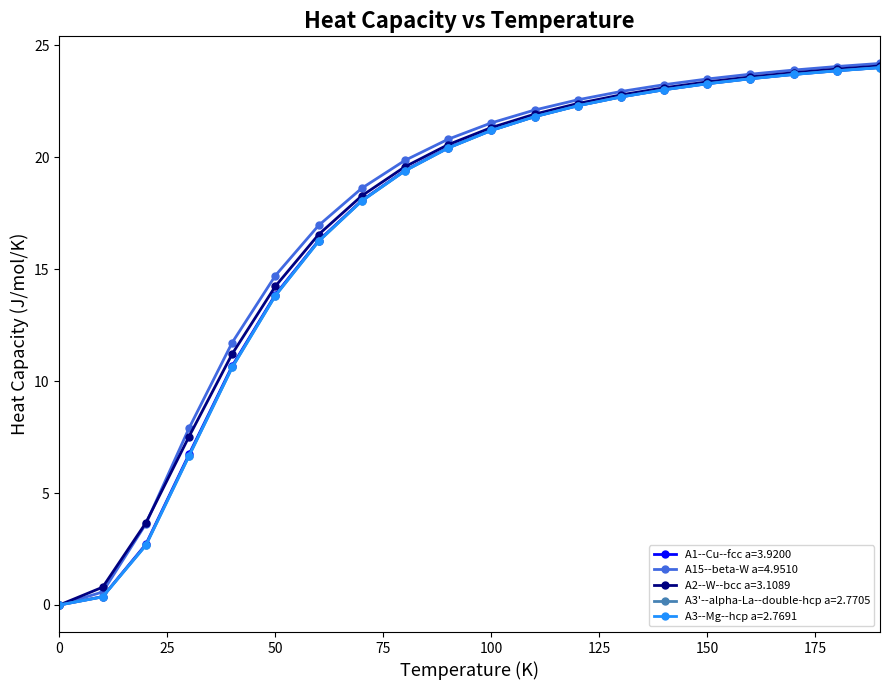

What is the value of the A15--beta-W a=4.9510 point at the 16th from the left?

23.5